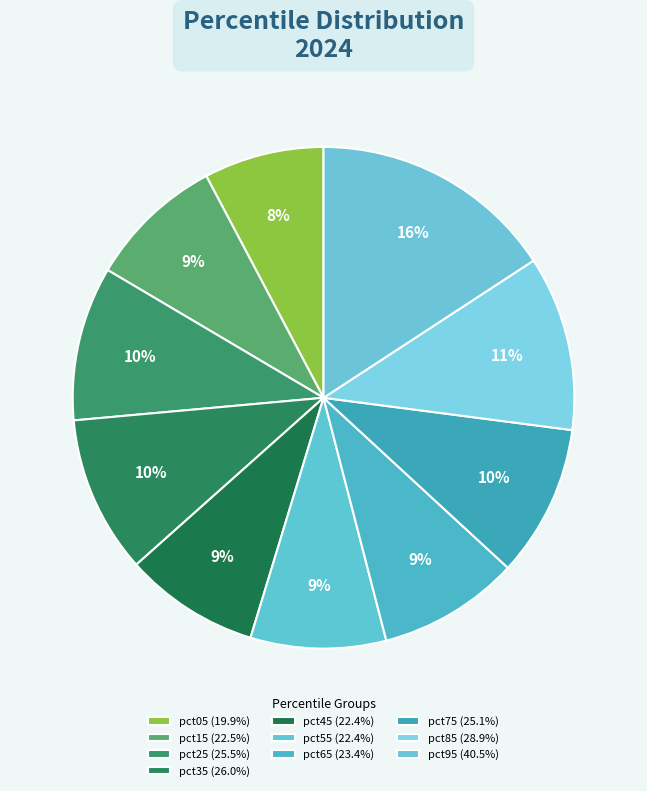

Between pct45 and pct65, which is larger?

pct65